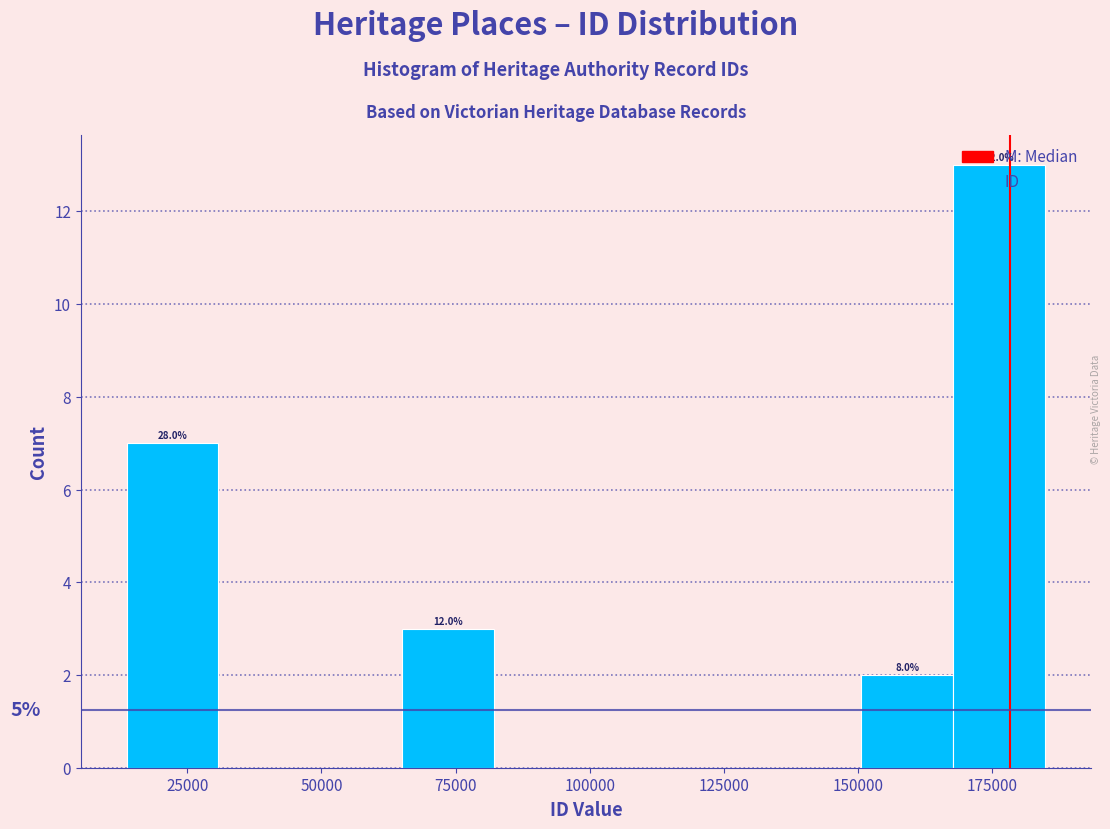

Read against the x-axis, roughly where is the centre of the tallest bar?

175000